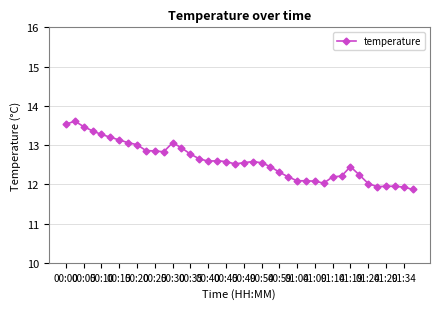

What is the difference between the maximum and second lowest values?

1.7